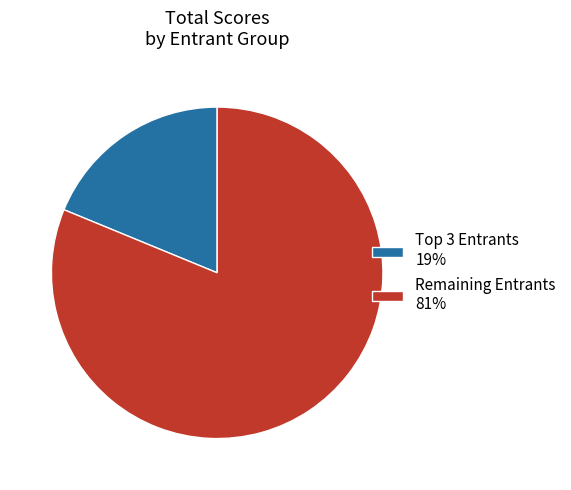

Does any single category account for the majority?

Yes